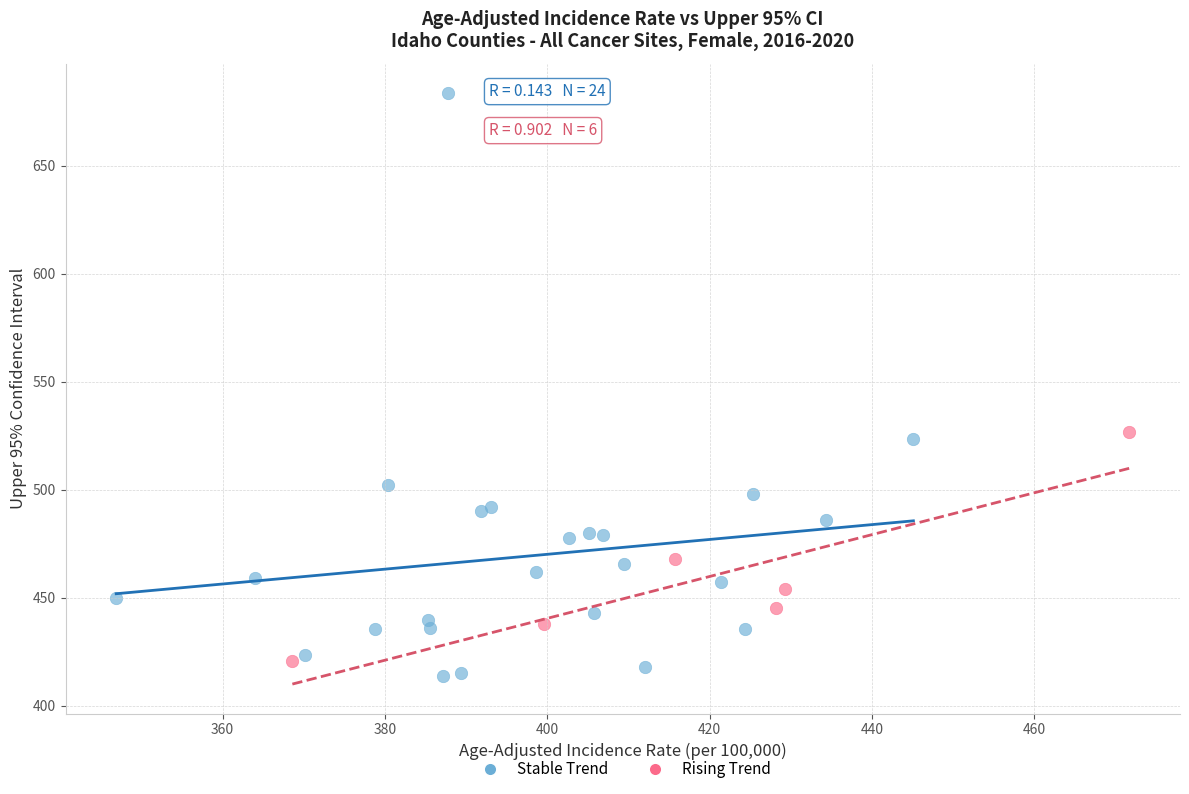

Which series reaches the minimum Y coordinate?

Stable Trend